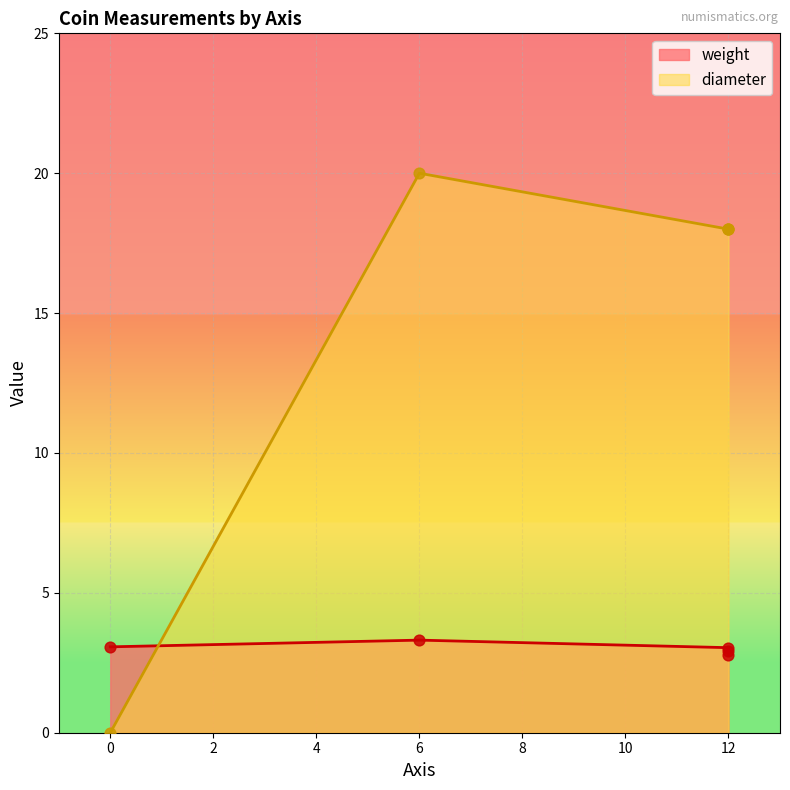

Which series has the widest spread of Y values?

diameter